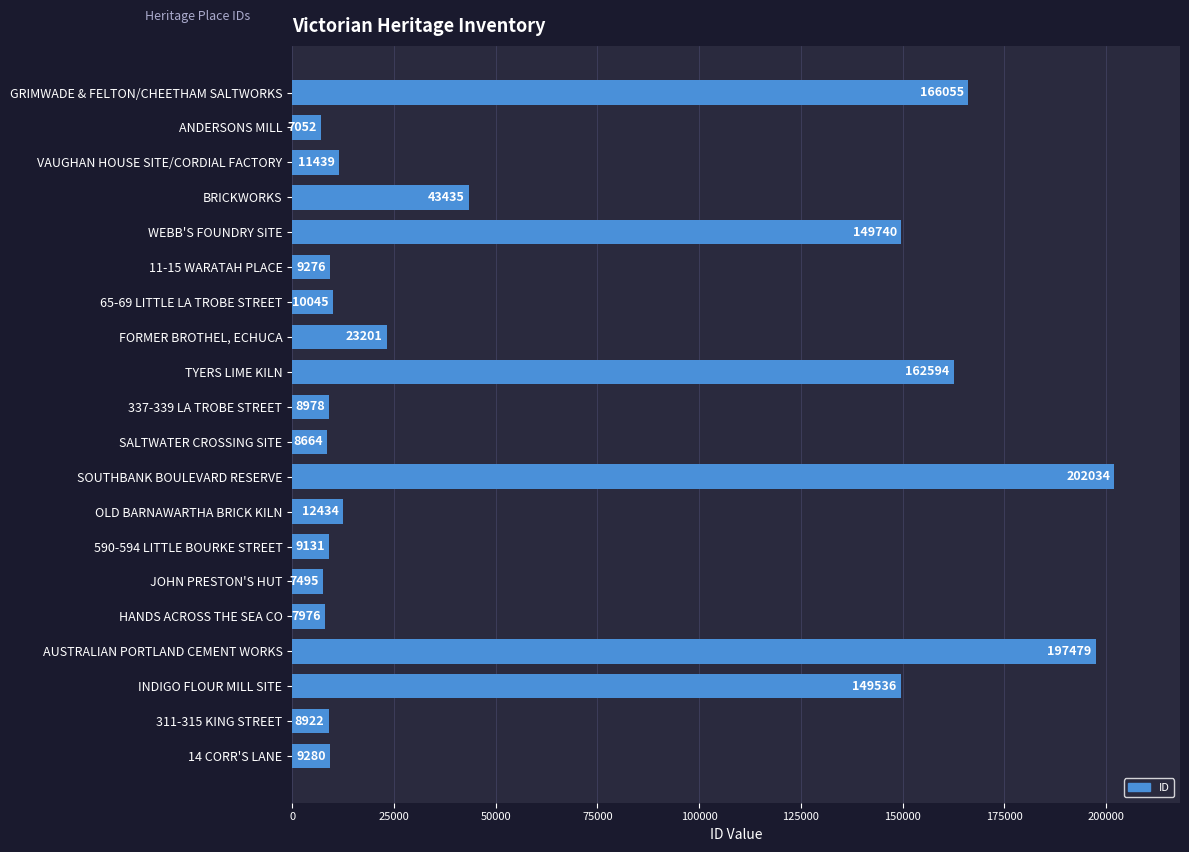

What is the sum of all values?

1204766